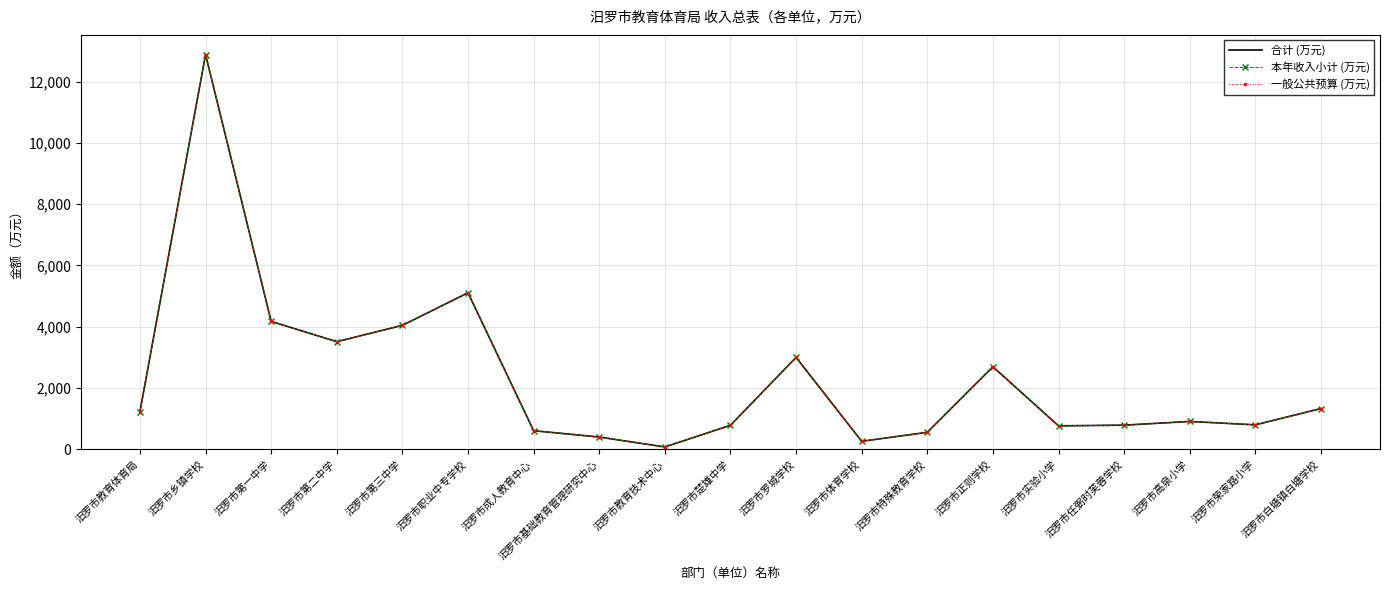

What is the approximate value of 合计 (万元) at 汨罗市正则学校?

2690.4